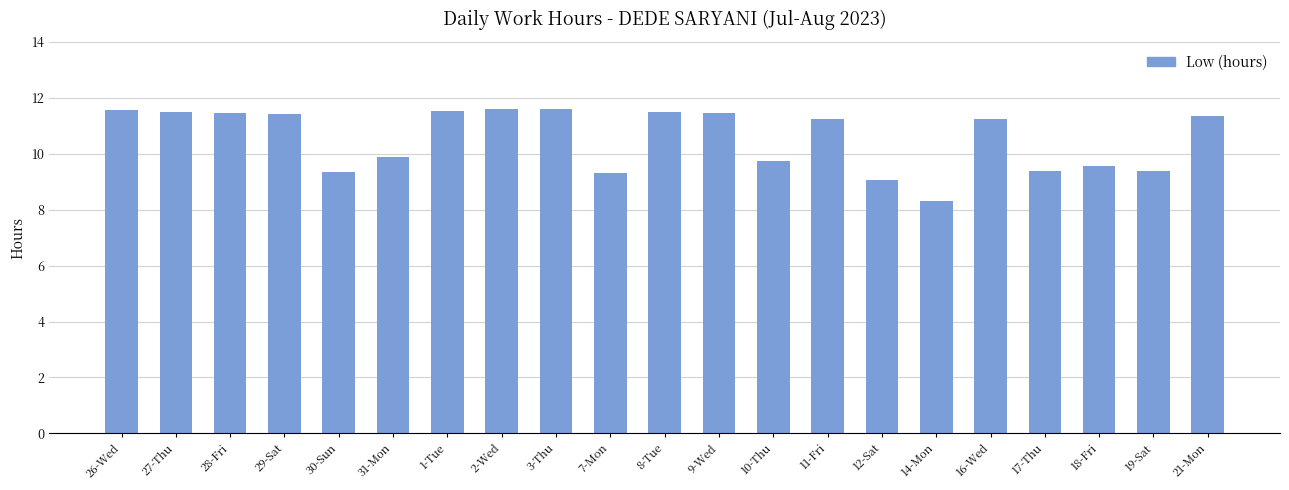

What is the difference between the values at 11-Fri and 31-Mon?

1.4